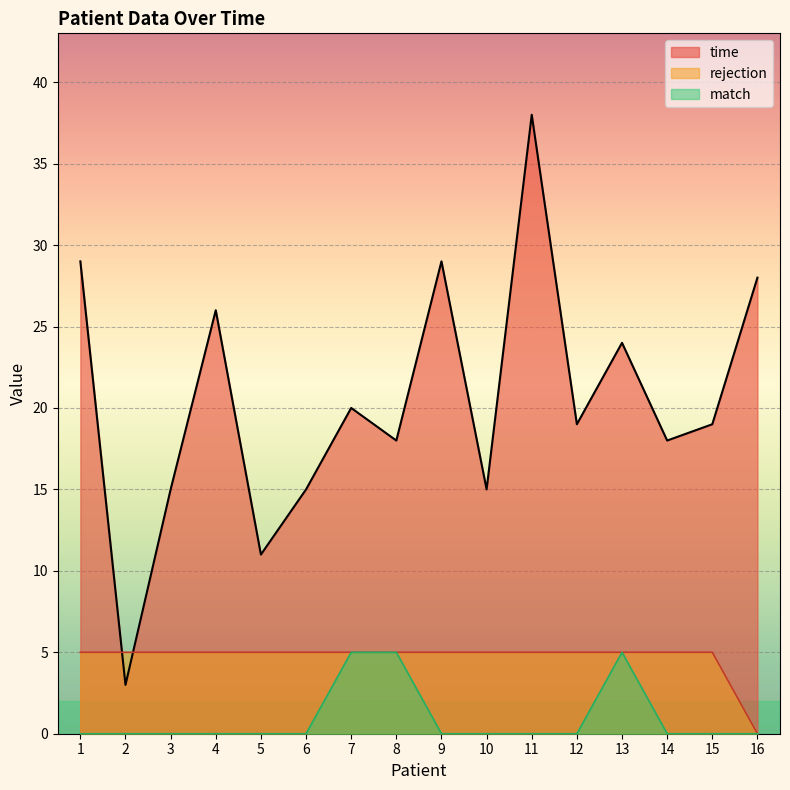

Does the chart display data point markers on the line(s)?

No